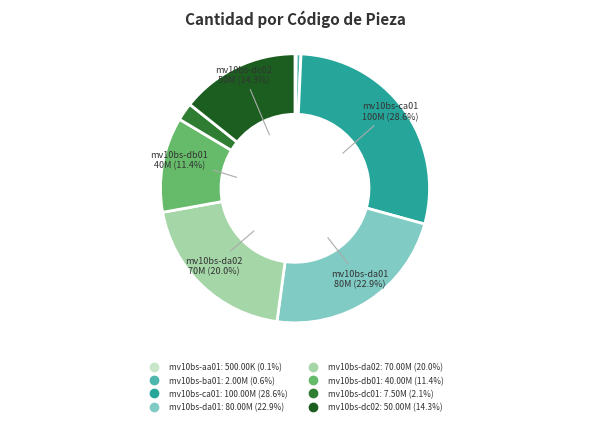

Is there any slice that represents more than half of the pie?

No